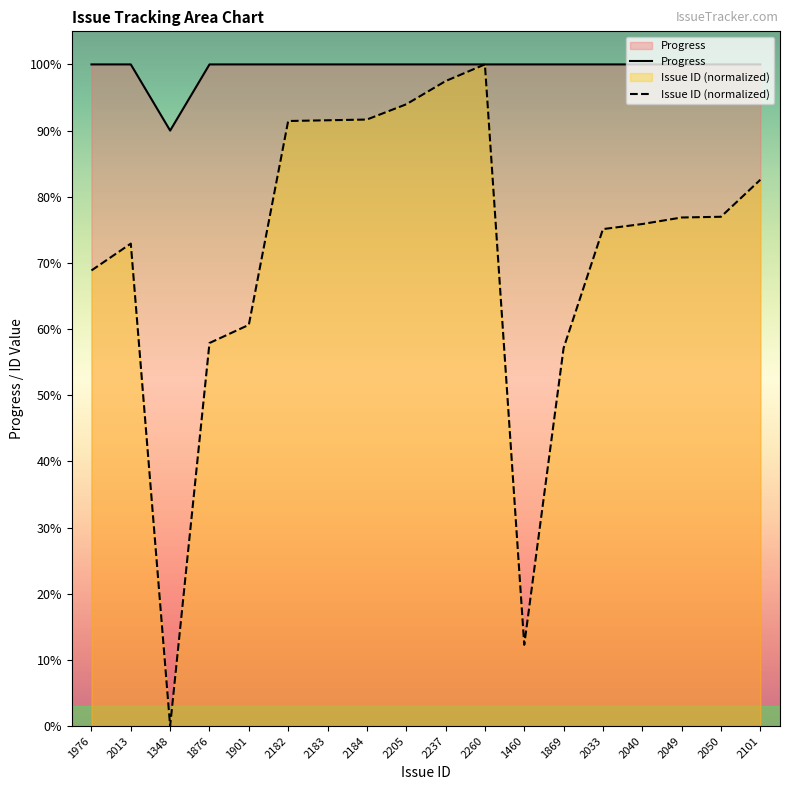

How many data points in Issue ID are less than 76?

9